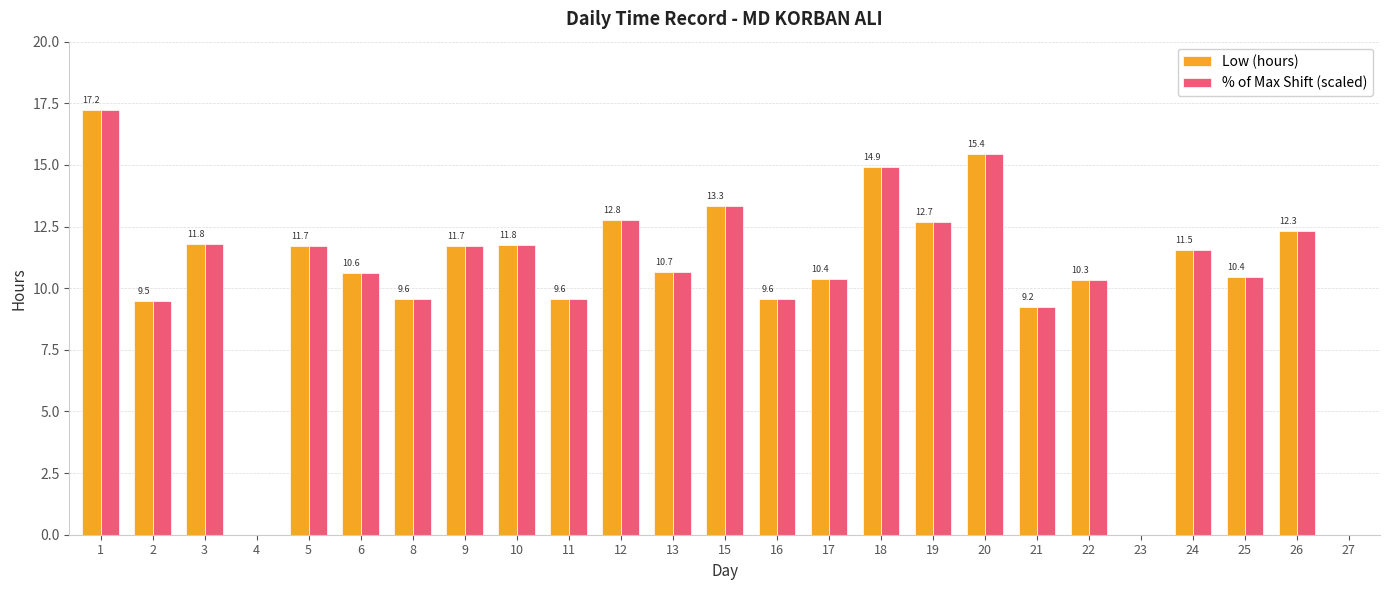

Is it true that % of Max Shift (scaled) equals 15.4 at 20?

True